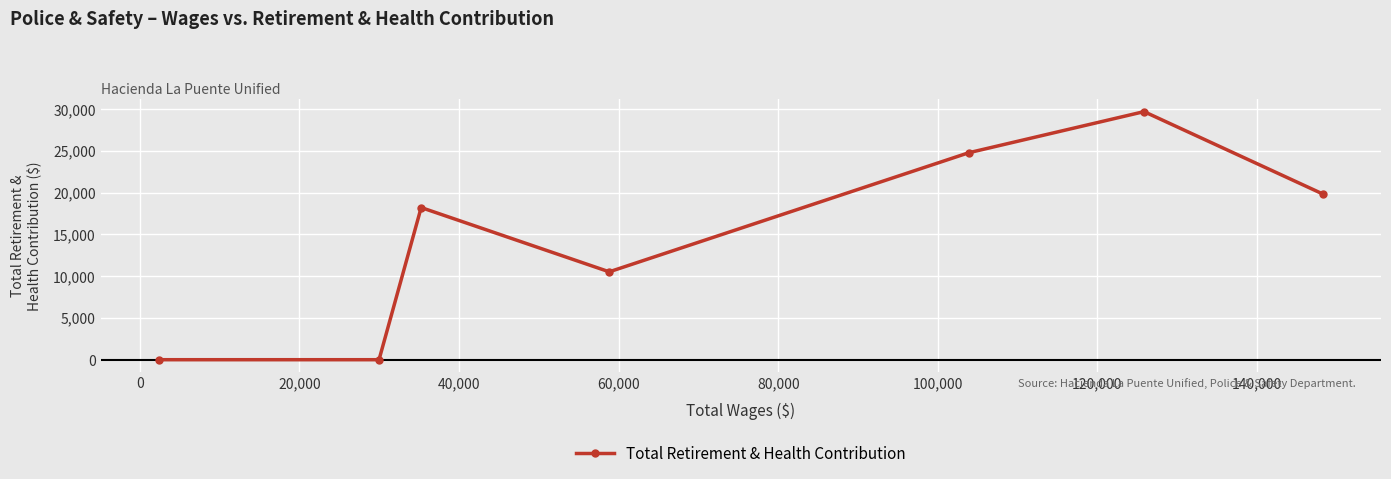

Reading right to left, extract all data points from this chart.

19830	29684	24760	10516	18205	0	0